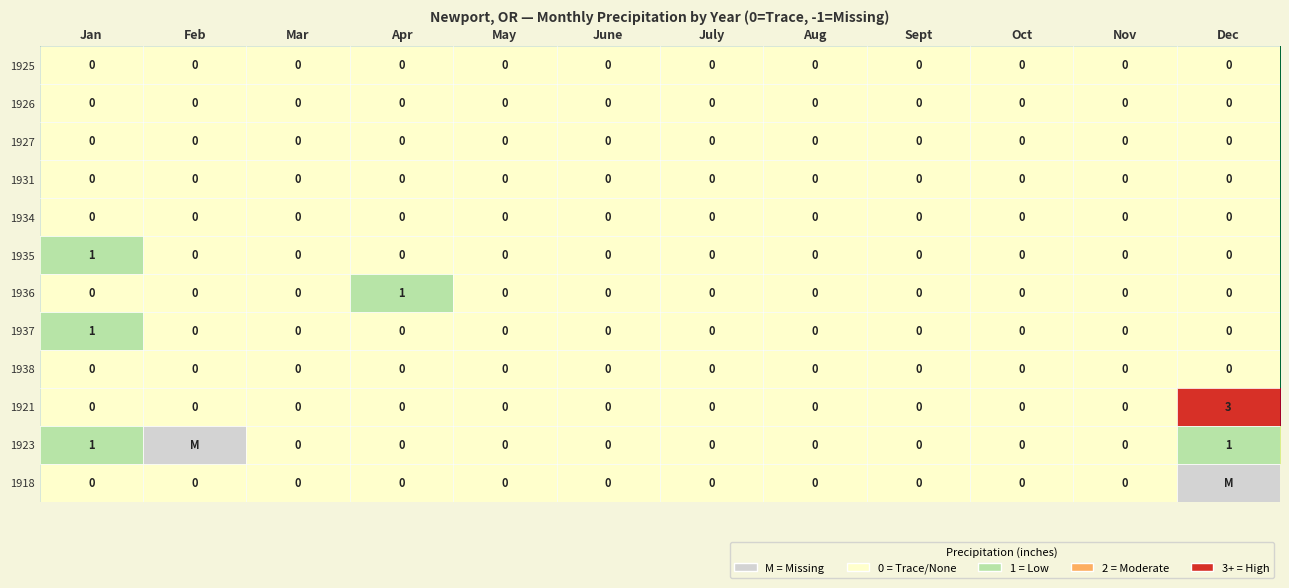

What is the total value across all series at Apr?

1